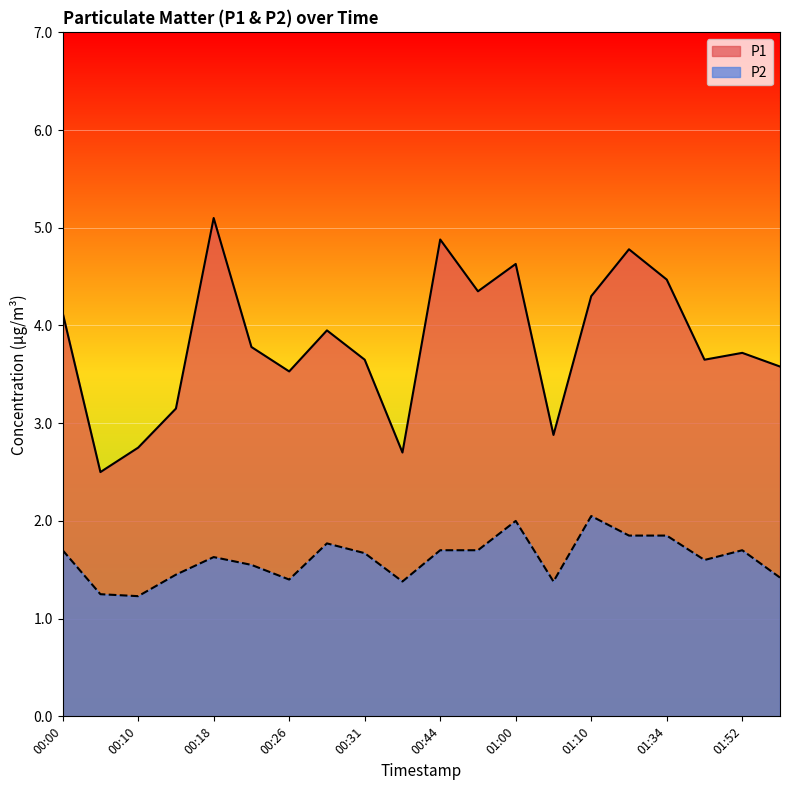

What is the difference between the highest and lowest values at 00:07?

1.2